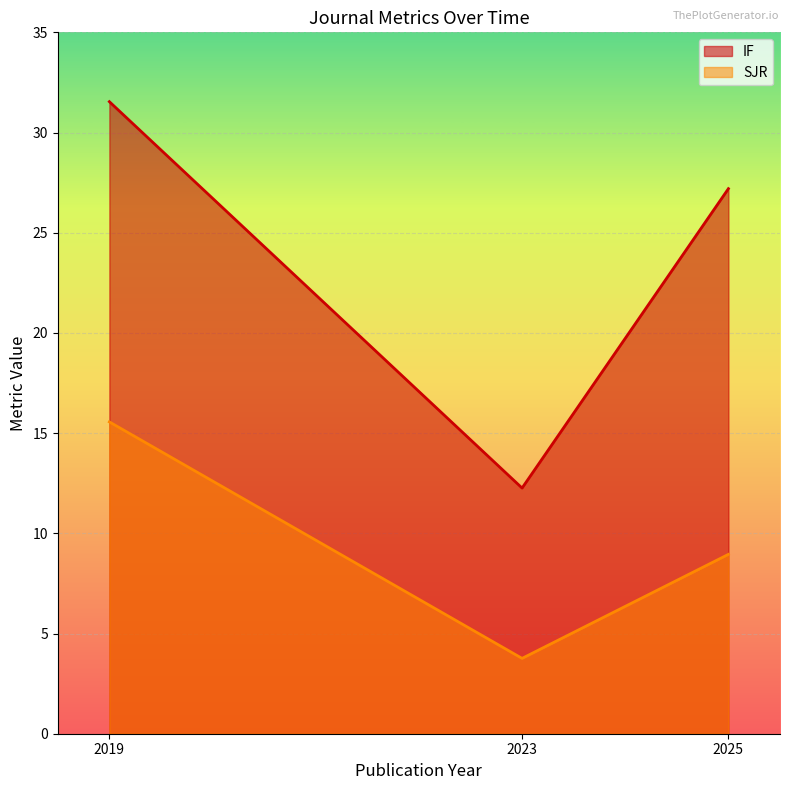

Does the chart display data point markers on the line(s)?

No